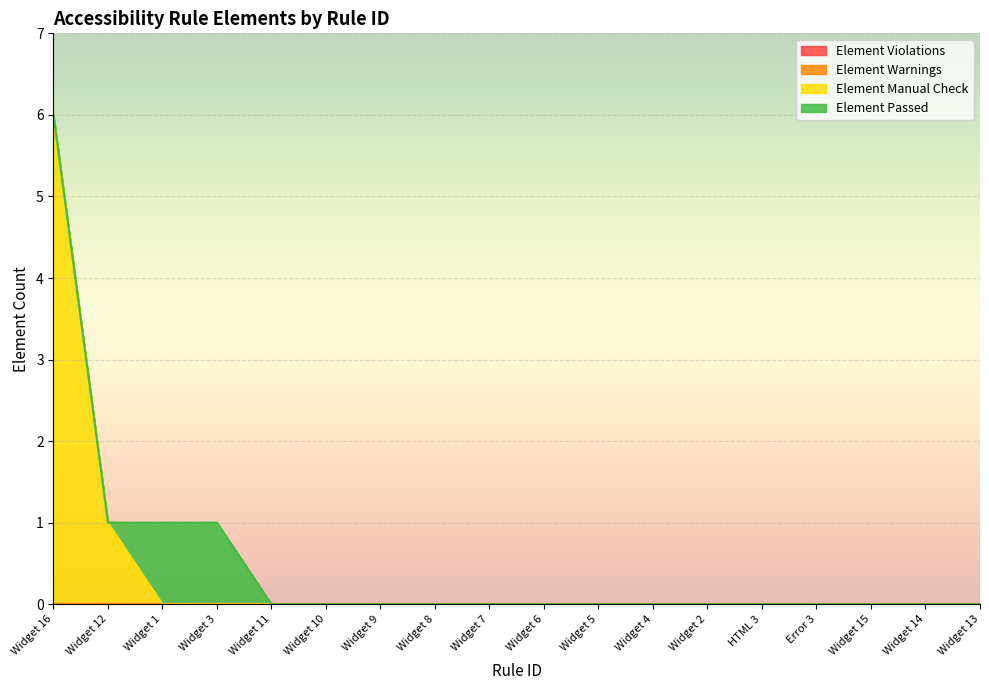

How many lines are shown in the chart?

4